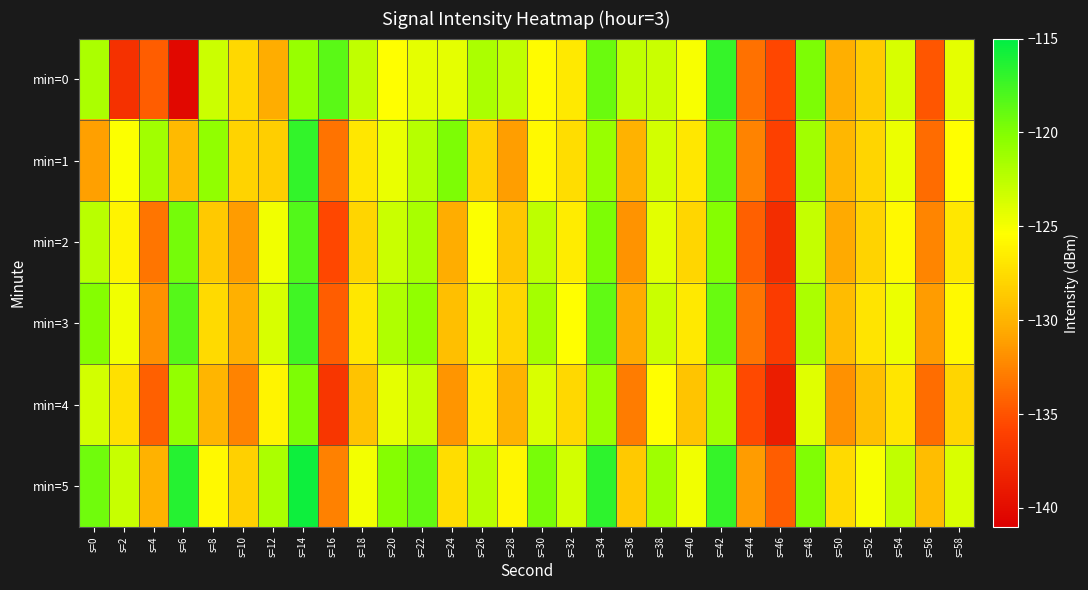

Reading left to right, list all the values displayed in this chart.

min=0: s=0=-121.8	s=2=-137.2	s=4=-134.4	s=6=-140.3	s=8=-123.2	s=10=-127.7	s=12=-130.4	s=14=-120.9	s=16=-118.5	s=18=-122.7	s=20=-125.4	s=22=-124.3	s=24=-124.3	s=26=-121.8	s=28=-122.7	s=30=-125.6	s=32=-126.7	s=34=-119.2	s=36=-122.7	s=38=-123.1	s=40=-125.1	s=42=-117.1	s=44=-133.4	s=46=-135.7	s=48=-119.8	s=50=-130.3	s=52=-128.6	s=54=-123.7	s=56=-134.9	s=58=-124.3
min=1: s=0=-131.1	s=2=-125.3	s=4=-121.4	s=6=-129.6	s=8=-120.6	s=10=-128.1	s=12=-128.3	s=14=-117.0	s=16=-133.3	s=18=-126.8	s=20=-124.5	s=22=-122.3	s=24=-119.8	s=26=-128.1	s=28=-131.2	s=30=-125.7	s=32=-127.4	s=34=-120.9	s=36=-130.1	s=38=-123.5	s=40=-126.8	s=42=-118.7	s=44=-132.5	s=46=-136.1	s=48=-121.3	s=50=-129.8	s=52=-127.9	s=54=-124.6	s=56=-133.7	s=58=-125.4
min=2: s=0=-122.4	s=2=-126.1	s=4=-133.2	s=6=-119.5	s=8=-128.7	s=10=-131.3	s=12=-124.8	s=14=-118.2	s=16=-135.6	s=18=-127.9	s=20=-123.1	s=22=-121.7	s=24=-130.4	s=26=-125.3	s=28=-128.9	s=30=-122.6	s=32=-126.5	s=34=-119.8	s=36=-131.7	s=38=-124.2	s=40=-127.8	s=42=-120.1	s=44=-134.3	s=46=-137.5	s=48=-122.9	s=50=-130.6	s=52=-128.1	s=54=-125.7	s=56=-132.4	s=58=-126.8
min=3: s=0=-120.1	s=2=-124.8	s=4=-131.9	s=6=-118.3	s=8=-127.6	s=10=-130.2	s=12=-123.7	s=14=-117.5	s=16=-134.5	s=18=-126.8	s=20=-122.0	s=22=-120.6	s=24=-129.3	s=26=-124.2	s=28=-127.8	s=30=-121.5	s=32=-125.4	s=34=-118.7	s=36=-130.6	s=38=-123.1	s=40=-126.7	s=42=-119.0	s=44=-133.2	s=46=-136.4	s=48=-121.8	s=50=-129.5	s=52=-127.0	s=54=-124.6	s=56=-131.3	s=58=-125.7
min=4: s=0=-123.5	s=2=-127.2	s=4=-134.3	s=6=-120.7	s=8=-129.9	s=10=-132.5	s=12=-126.0	s=14=-119.8	s=16=-136.8	s=18=-129.1	s=20=-124.3	s=22=-123.0	s=24=-131.6	s=26=-126.5	s=28=-130.1	s=30=-123.8	s=32=-127.7	s=34=-121.0	s=36=-132.9	s=38=-125.4	s=40=-129.0	s=42=-121.3	s=44=-135.5	s=46=-138.7	s=48=-124.1	s=50=-131.8	s=52=-129.3	s=54=-126.9	s=56=-133.6	s=58=-128.0
min=5: s=0=-119.3	s=2=-123.0	s=4=-130.1	s=6=-116.5	s=8=-125.7	s=10=-128.3	s=12=-121.8	s=14=-115.6	s=16=-132.6	s=18=-124.9	s=20=-120.1	s=22=-118.8	s=24=-127.4	s=26=-122.3	s=28=-125.9	s=30=-119.6	s=32=-123.5	s=34=-116.8	s=36=-128.7	s=38=-121.2	s=40=-124.8	s=42=-117.1	s=44=-131.3	s=46=-134.5	s=48=-119.9	s=50=-127.6	s=52=-125.1	s=54=-122.7	s=56=-129.4	s=58=-123.8